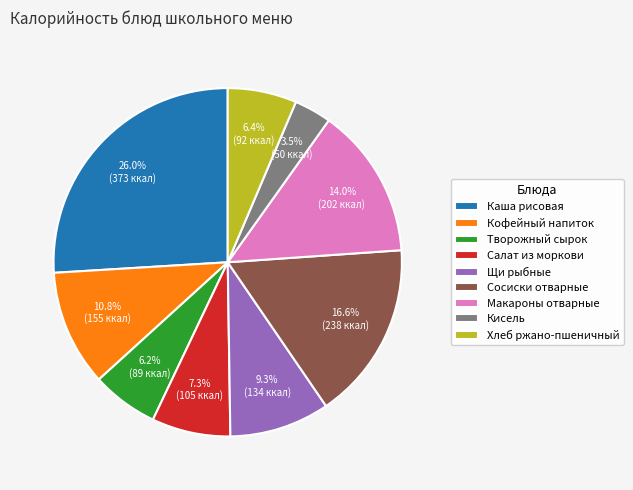

To the nearest percent, what portion does Сосиски отварные represent?

17%